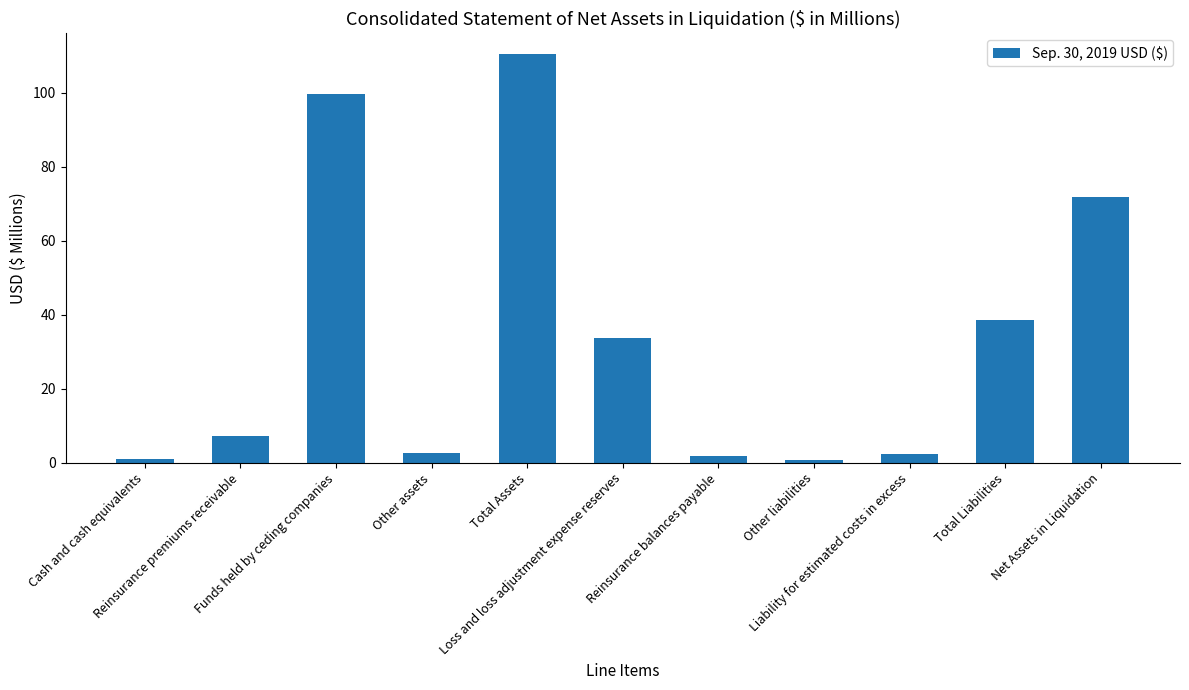

How many values are below 7?

5